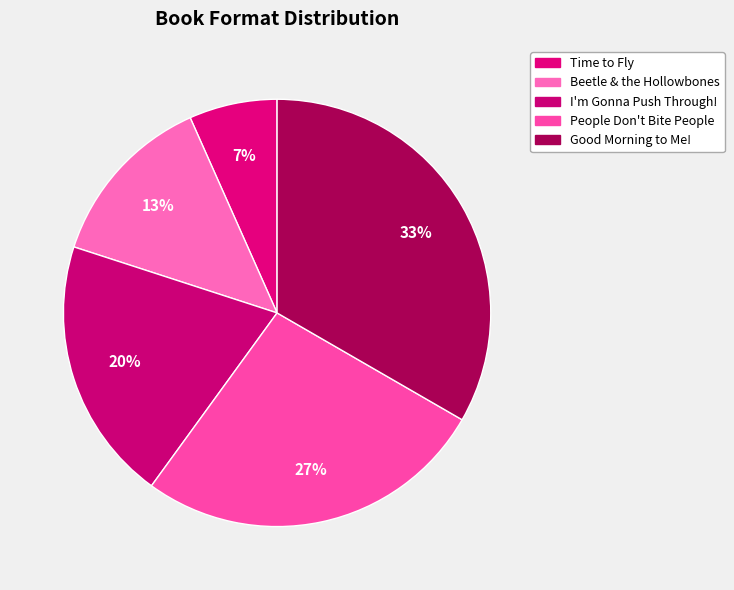

How many slices are in this pie chart?

5